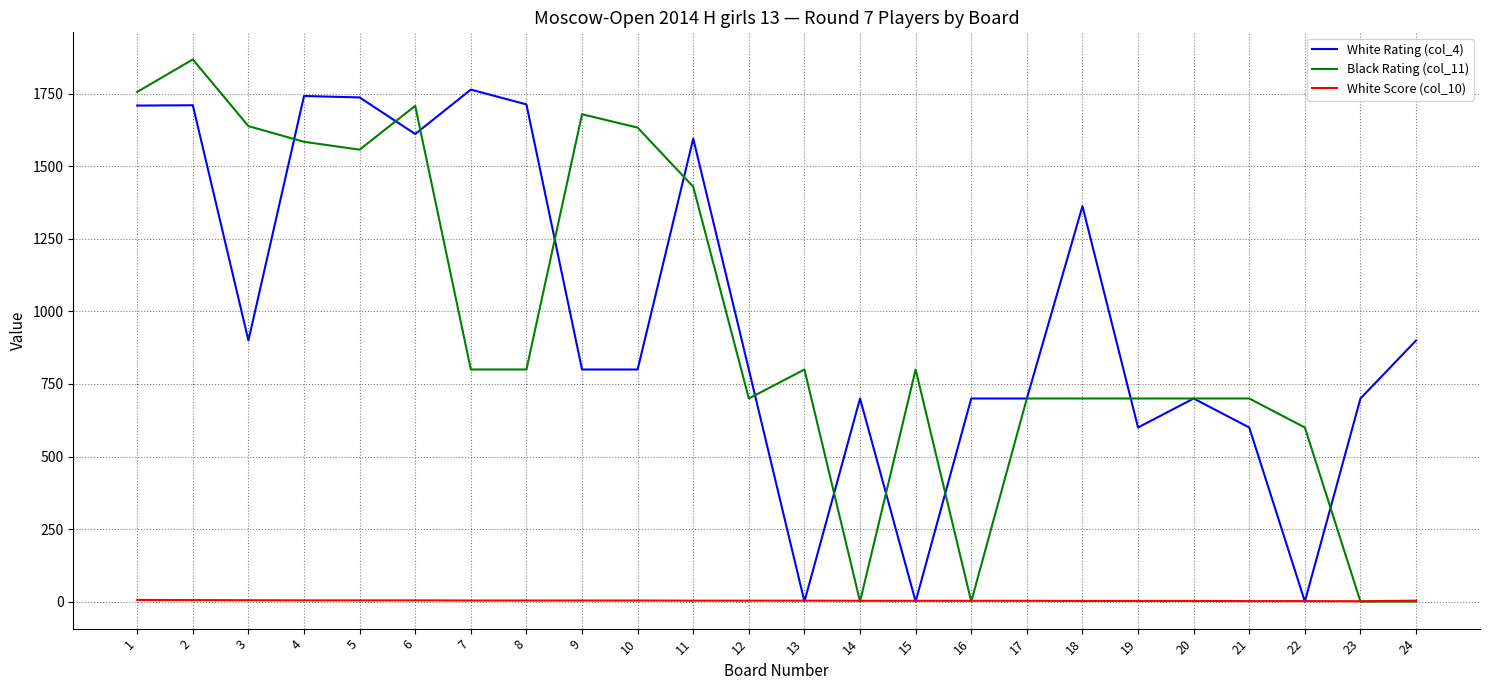

How many times do White Score (col_10) and Black Rating (col_11) cross each other?

5